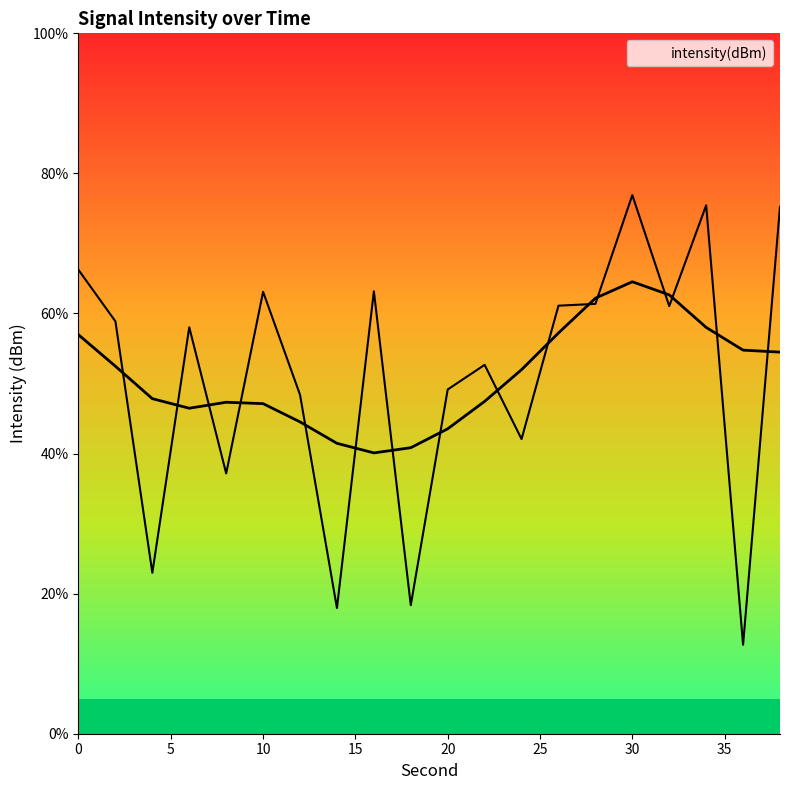

The chart shows a value of 75.2 at 38. True or false?

True